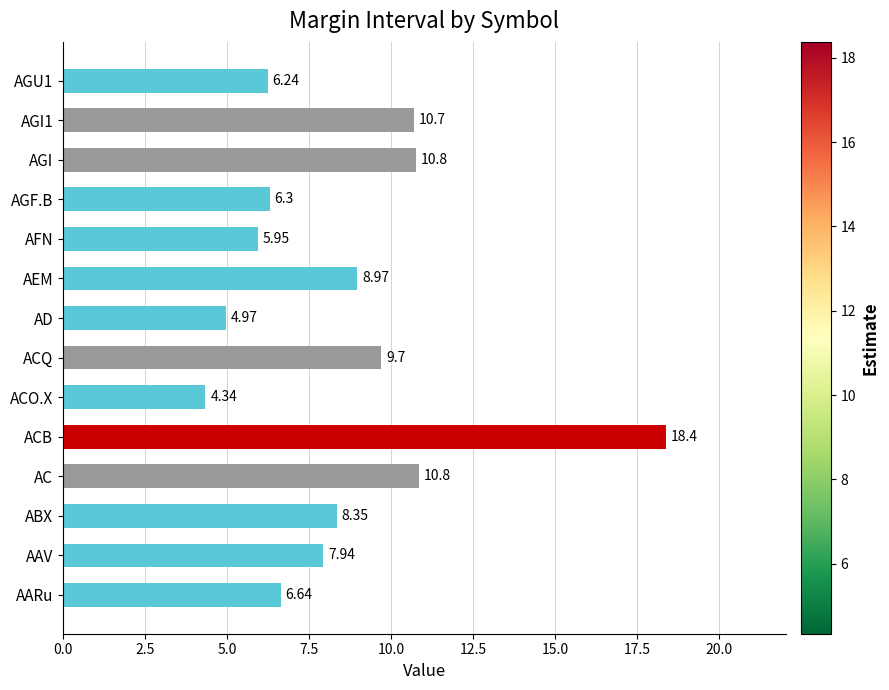

How many data points does each series have?

14